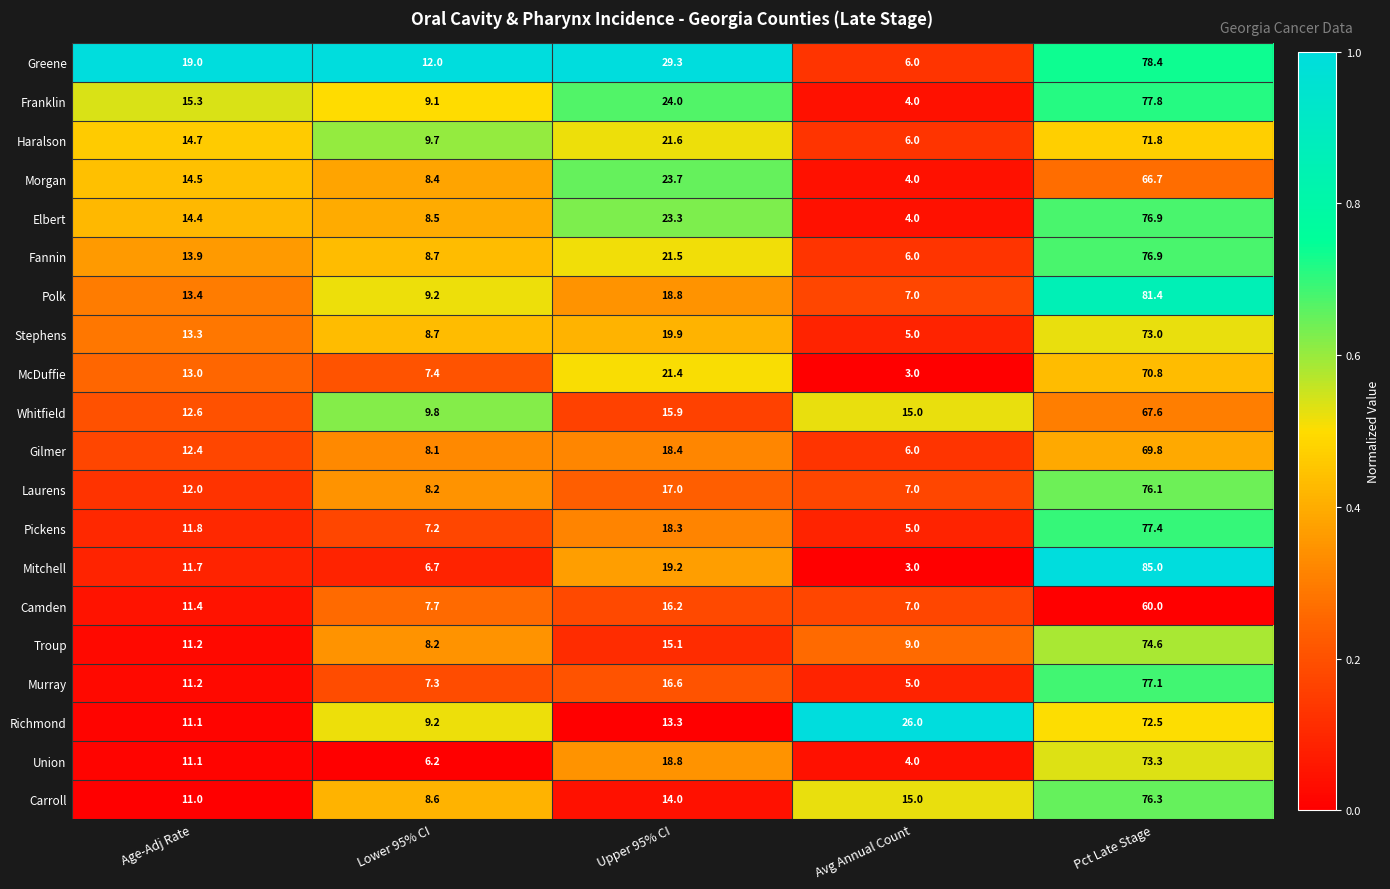

The Morgan series shows 8.4 at Lower 95% CI. True or false?

True